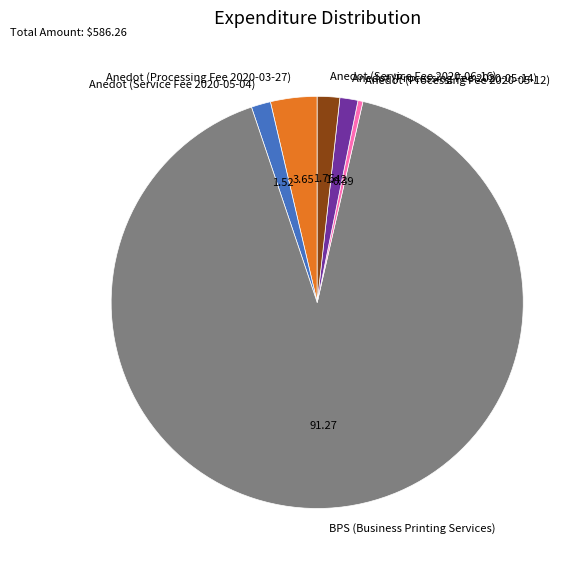

What is the largest slice in the pie chart?

BPS (Business Printing Services)